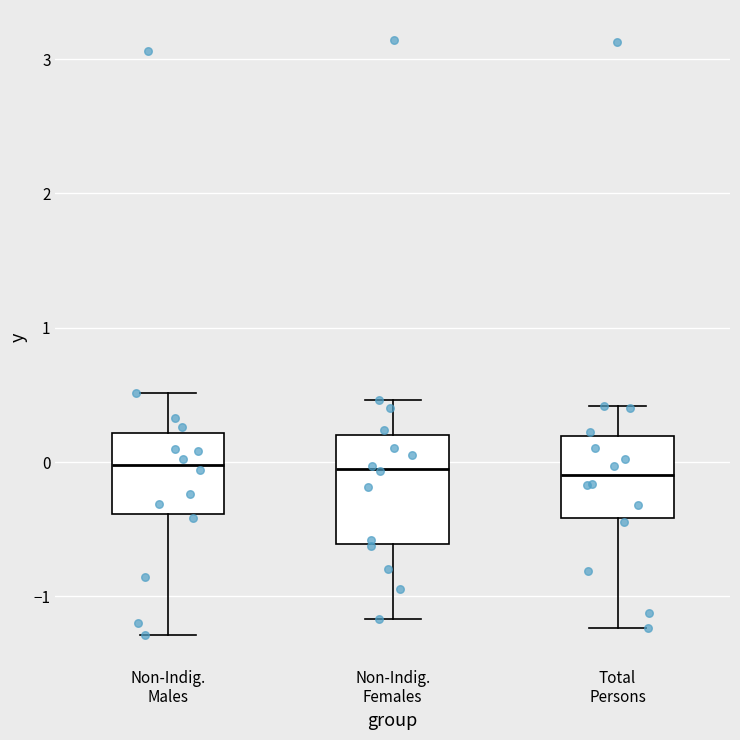

Where does the lower whisker of the box for Non-Indig. Females end on the y-axis? The values are not printed on the chart, so give them approximately, as read against the axis.

-1.2